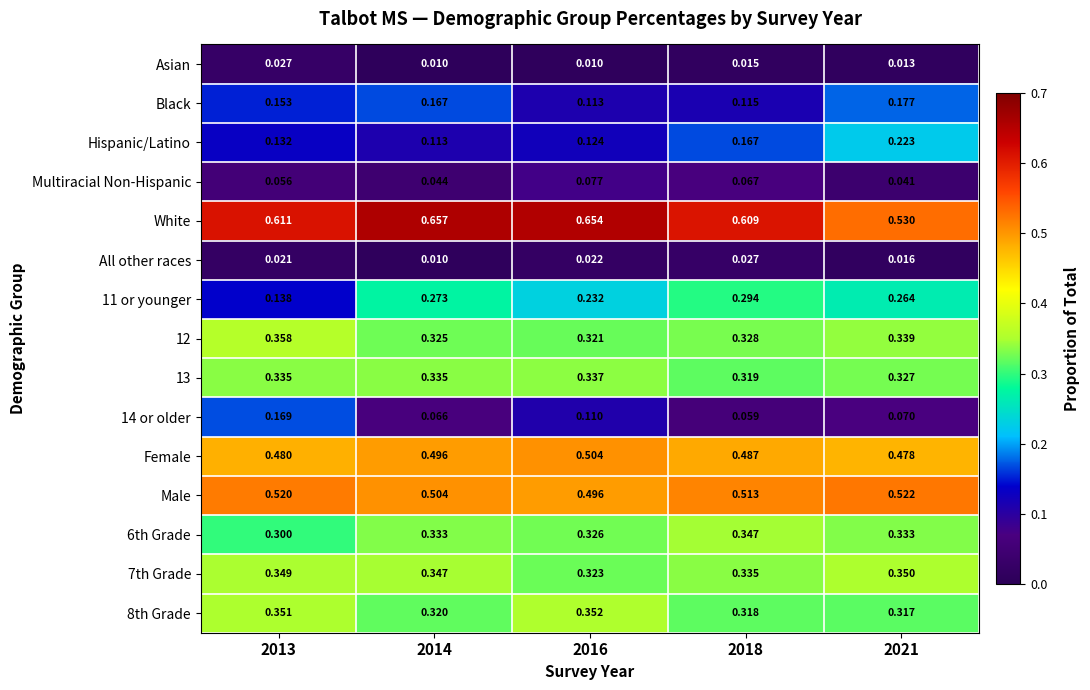

Is the value of 8th Grade at 2014 greater than the value of Asian at 2013?

Yes